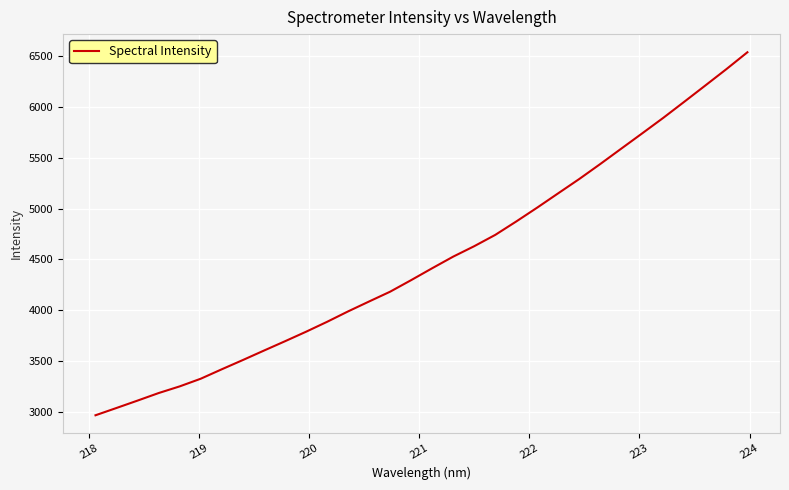

What is the minimum value shown in the chart?

2967.5